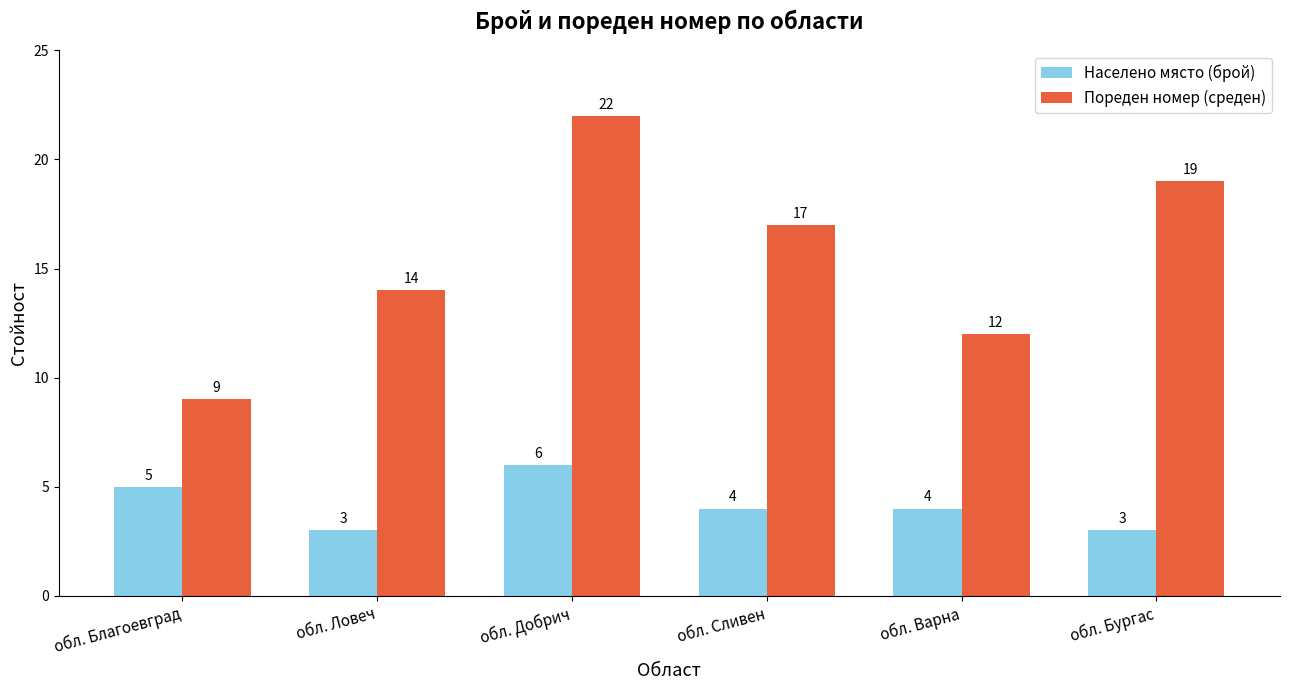

What is the difference between the Пореден номер (среден) values at обл. Ловеч and обл. Варна?

2